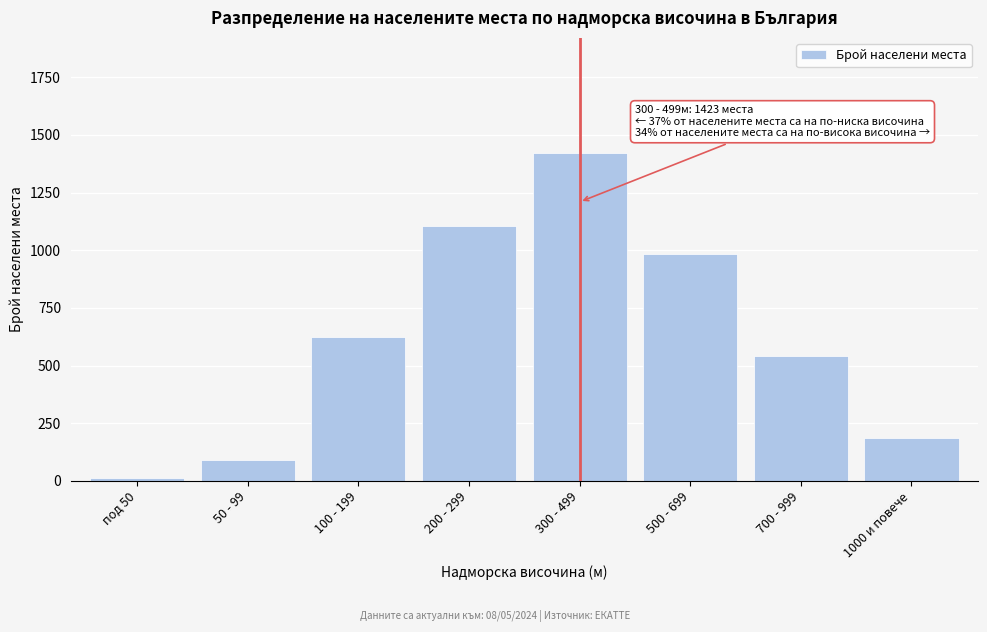

Reading right to left, transcribe all the data shown in this chart.

1000 и повече=187	700 - 999=541	500 - 699=982	300 - 499=1423	200 - 299=1105	100 - 199=623	50 - 99=89	под 50=12